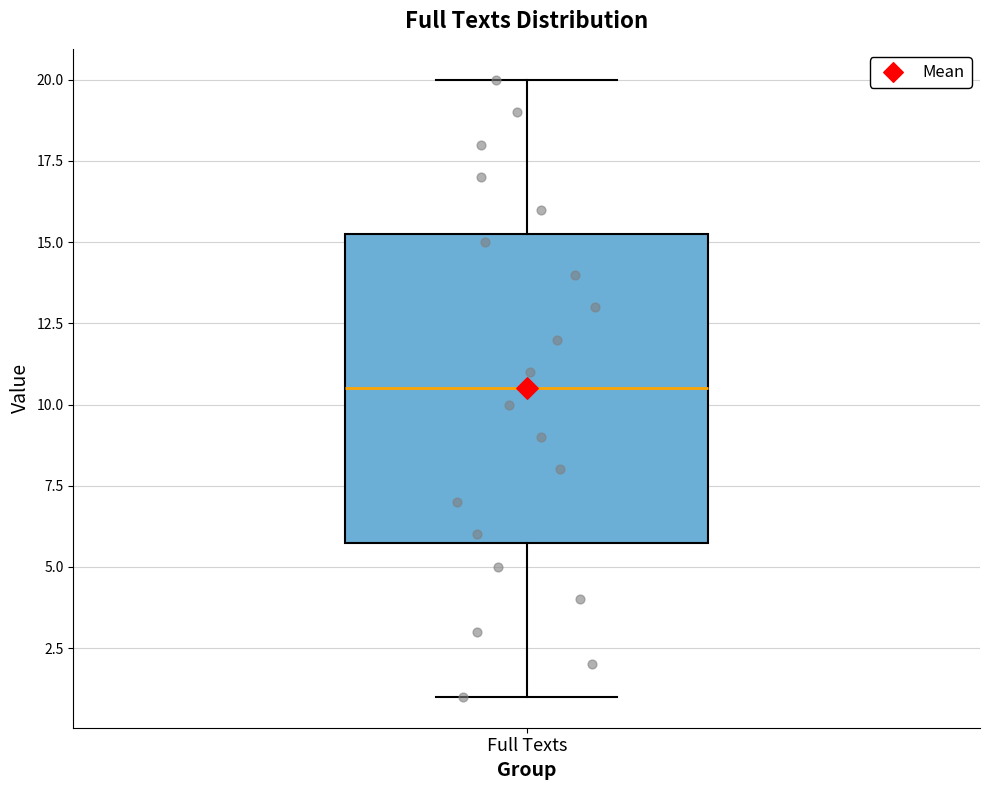

Where is the upper edge of the box for Full Texts on the y-axis? The values are not printed on the chart, so give them approximately, as read against the axis.

15.5